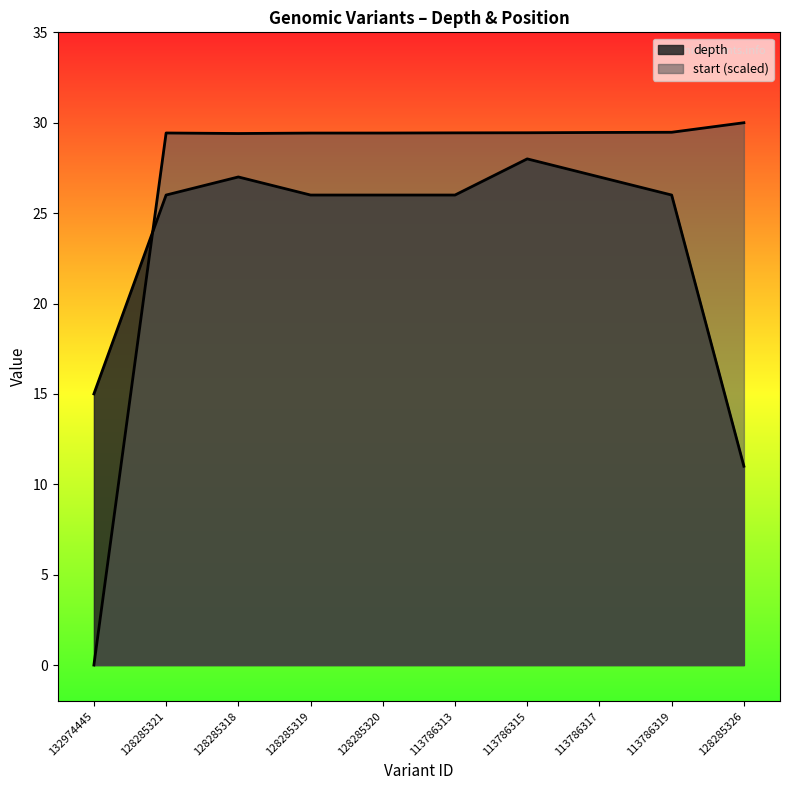

How many lines are shown in the chart?

2